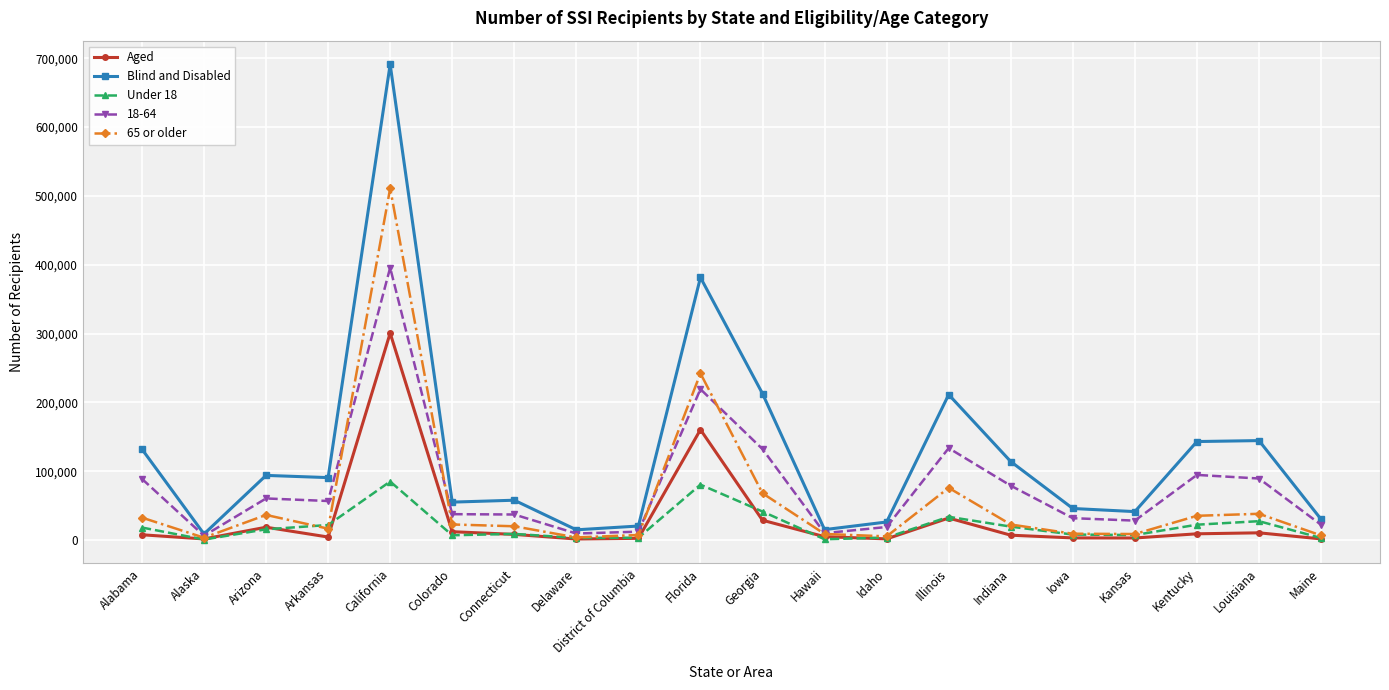

What is the lowest value of the Aged series?

1528